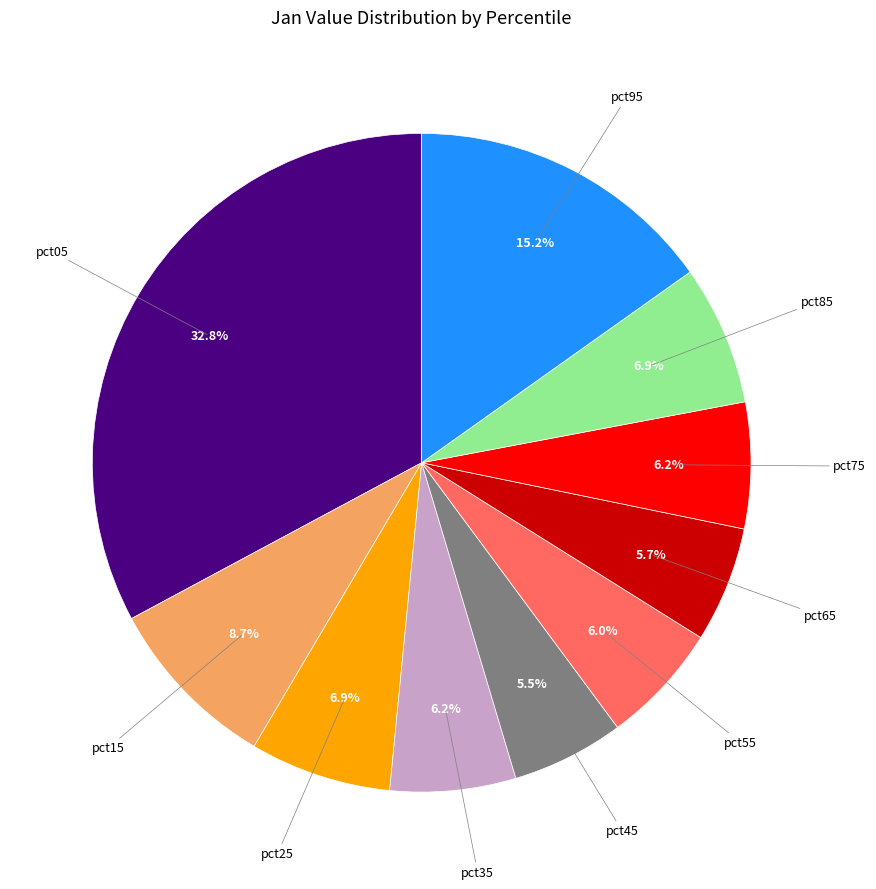

Does any single category account for the majority?

No